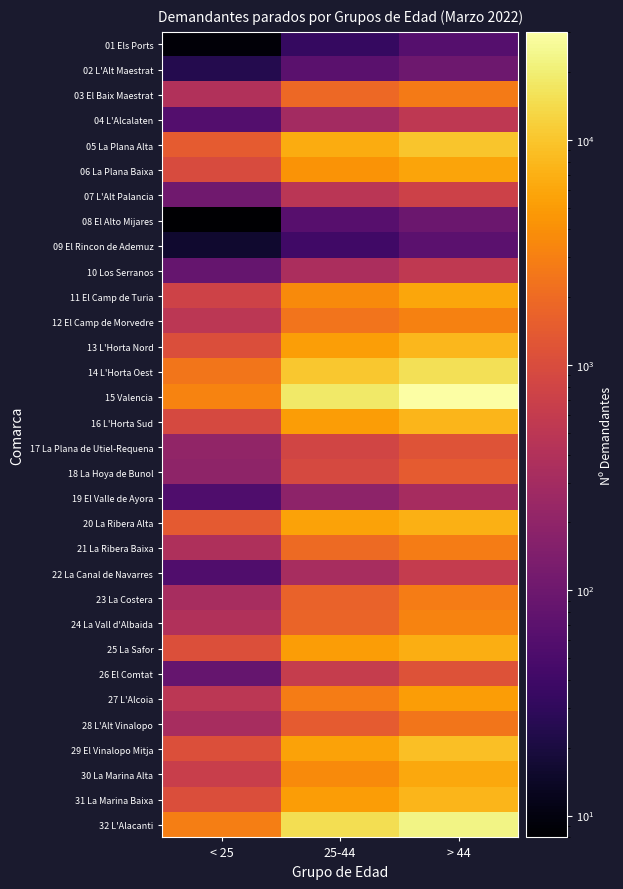

How many categories are shown in the chart?

3